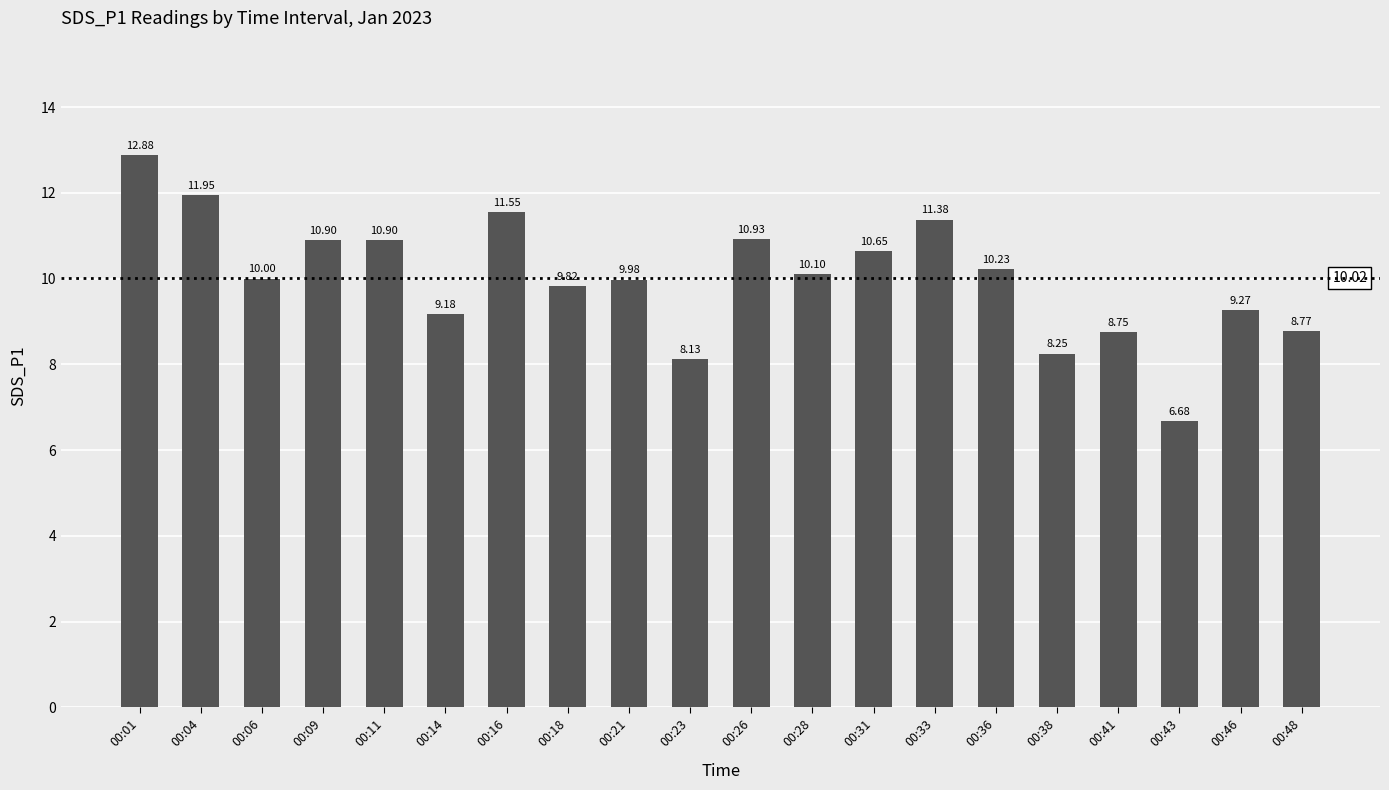

What is the difference between the maximum and minimum values?

6.2